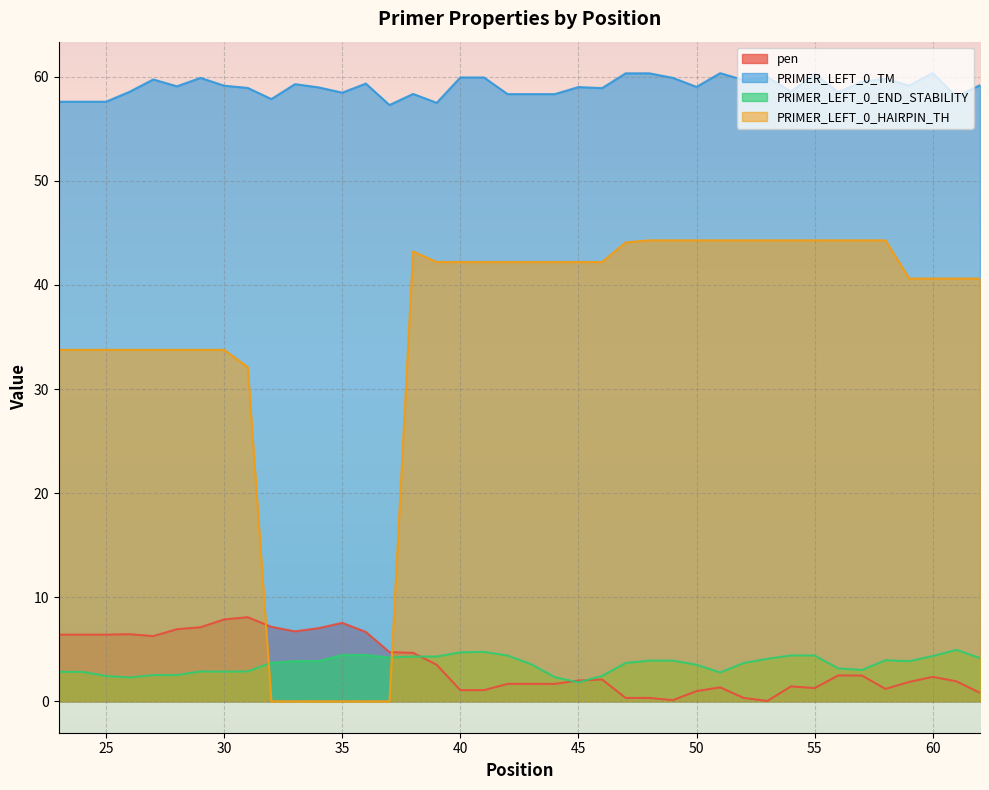

Is the value of PRIMER_LEFT_0_END_STABILITY at 28 greater than the value of pen at 27?

No